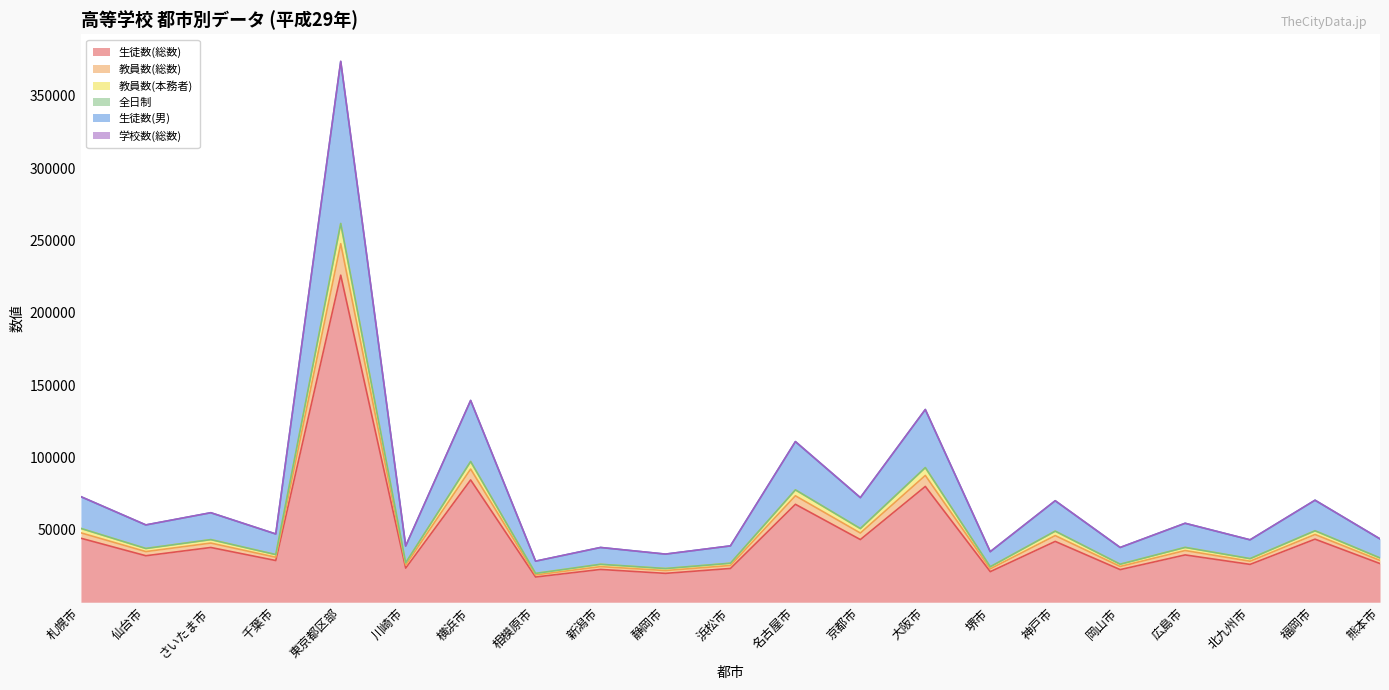

At which category is the sum across all series the highest?

東京都区部